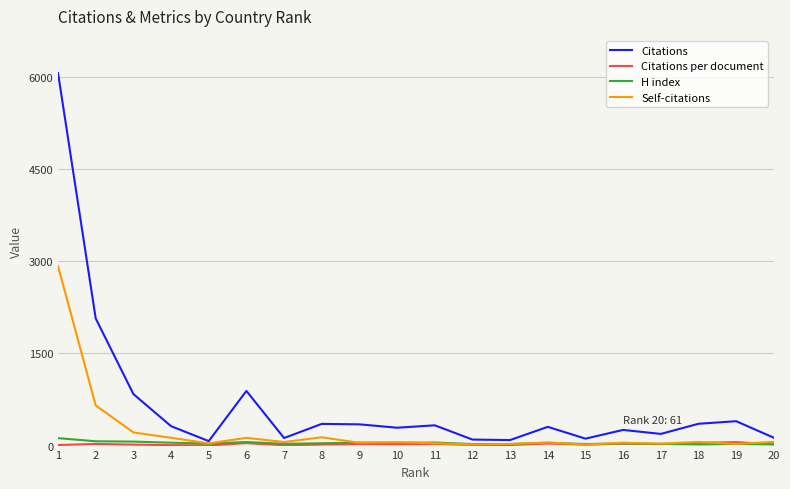

Which series has the largest total across all categories?

Citations